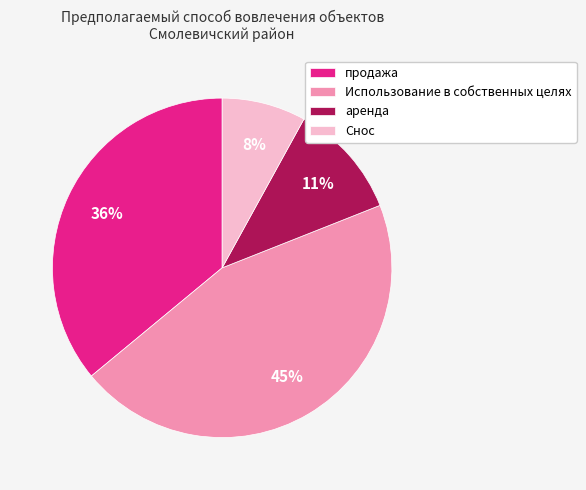

True or false: аренда accounts for 11% of the total.

True